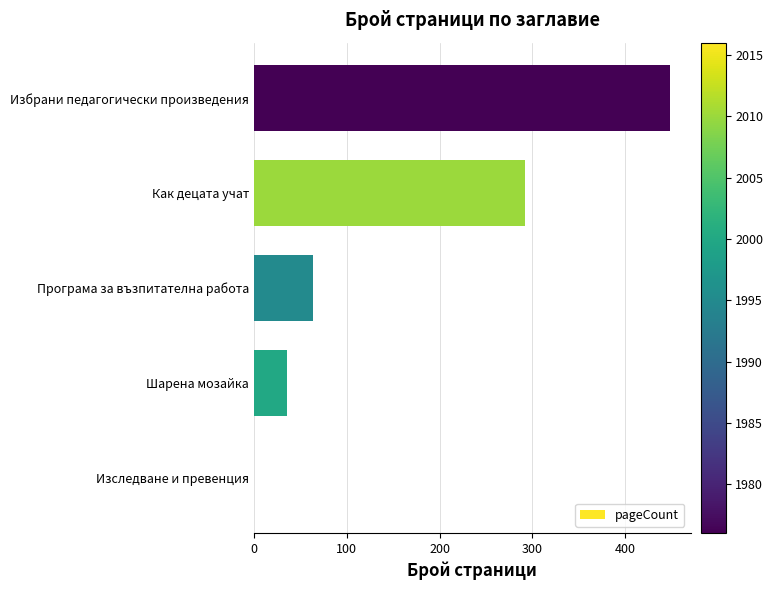

How many categories are shown in the chart?

5